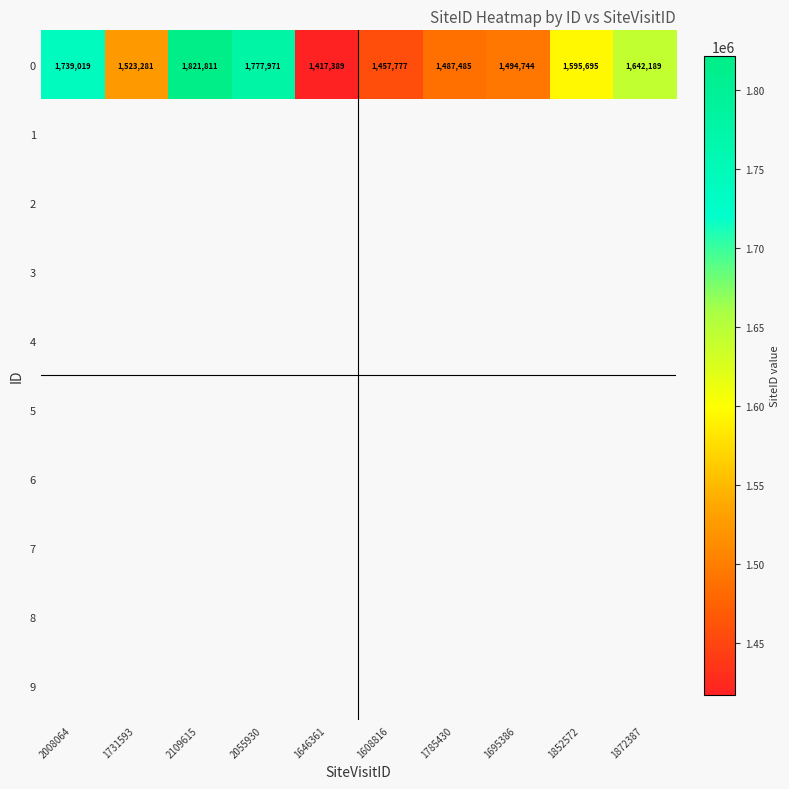

At which label is 0 closest to 1619600?

1872387